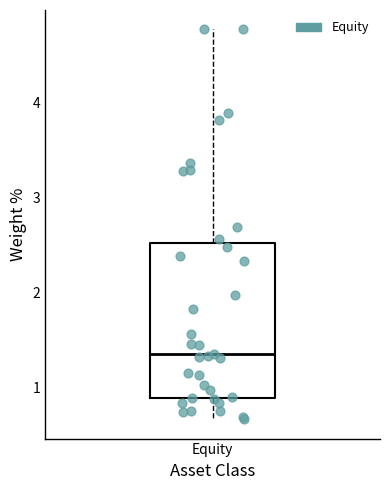

Transcribe this box plot: give where the median line is, the range the box spans, and where the two whiskers end, as read against the y-axis. The values are not printed on the chart, so give them approximately, as read against the axis.

median 1.4, box 0.9 to 2.5, whiskers 0.7 to 4.8